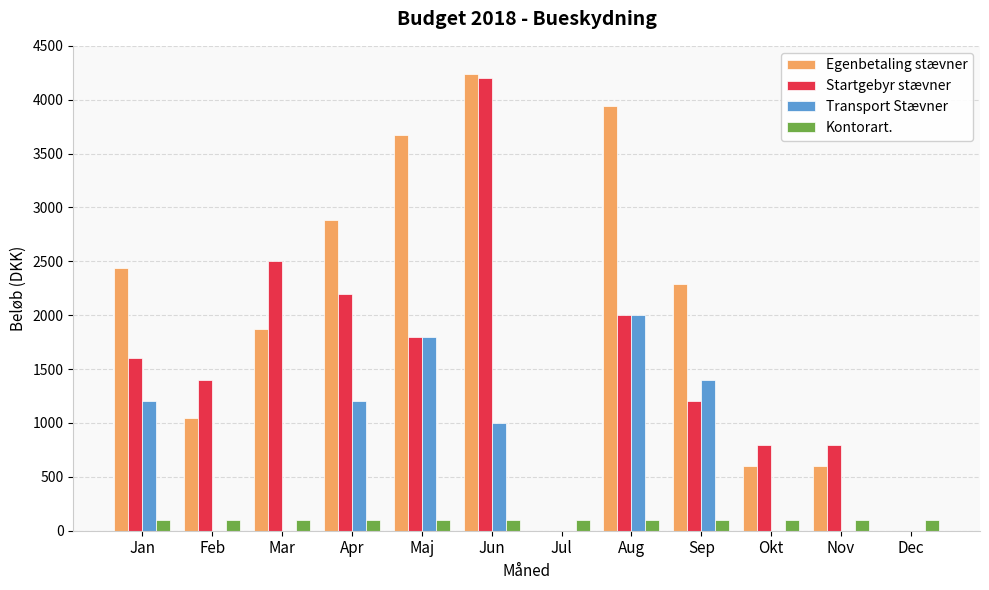

True or false: Transport Stævner has a value of 0.0 at Okt.

True